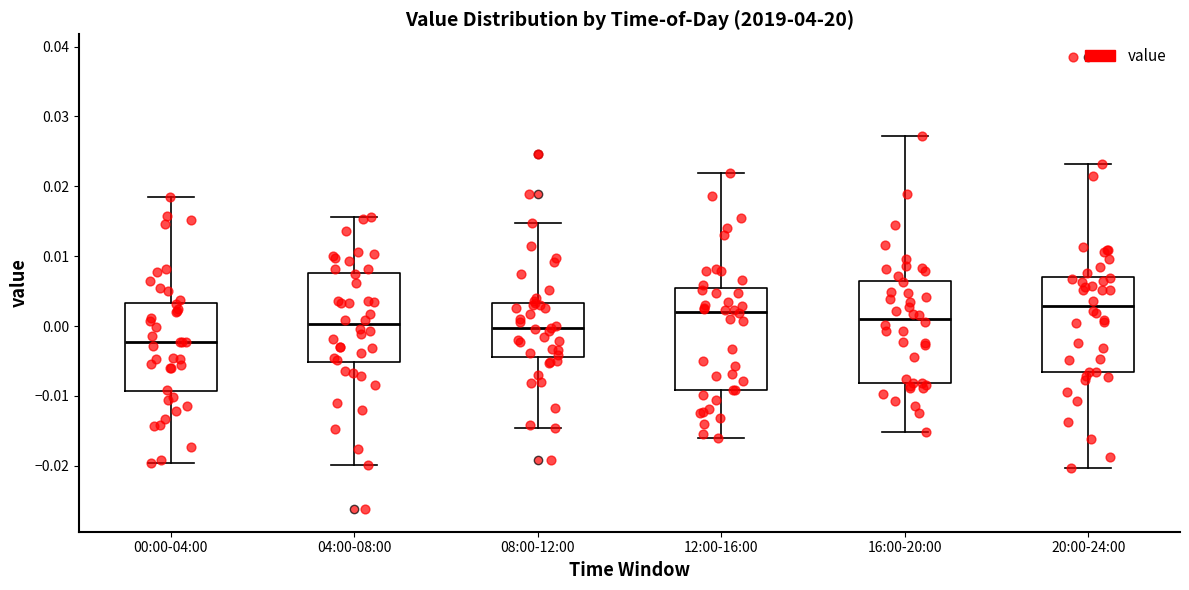

Where does the lower whisker of the box for 00:00-04:00 end on the y-axis? The values are not printed on the chart, so give them approximately, as read against the axis.

-0.020